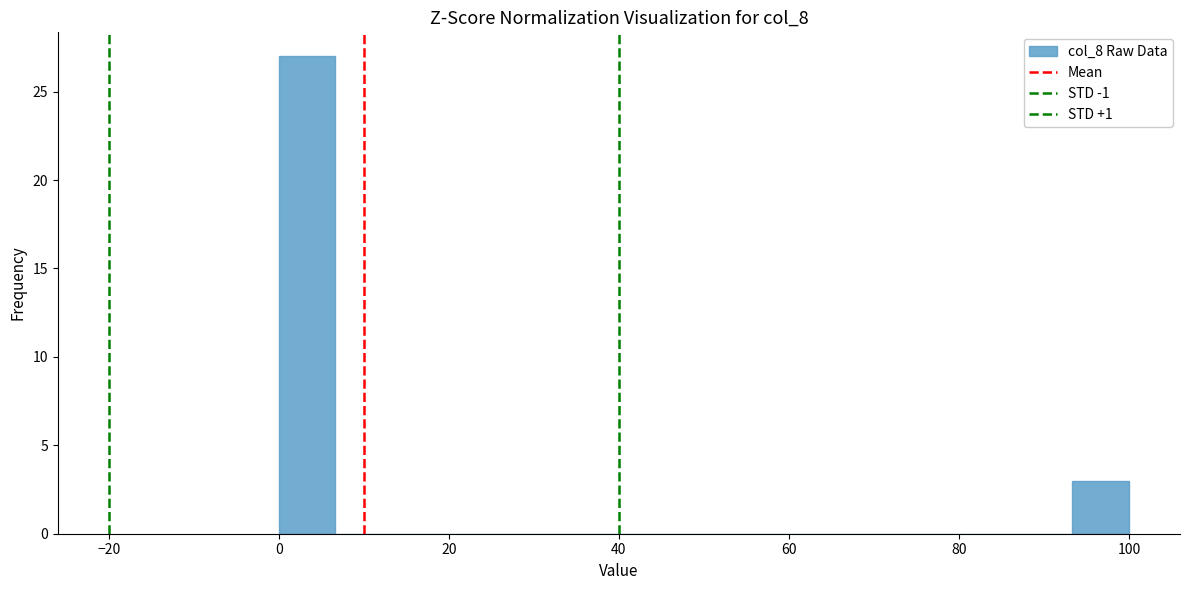

Read against the x-axis, roughly where is the centre of the tallest bar?

4